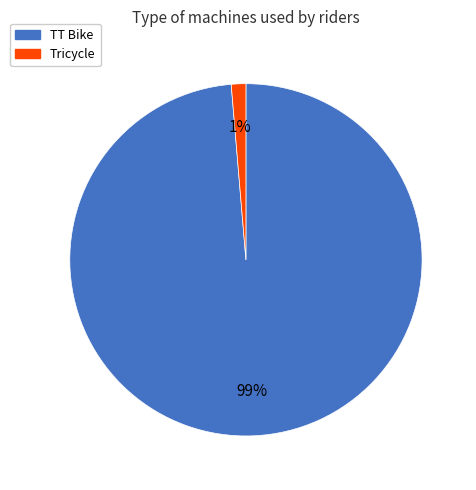

To the nearest percent, what is the average slice percentage?

50%